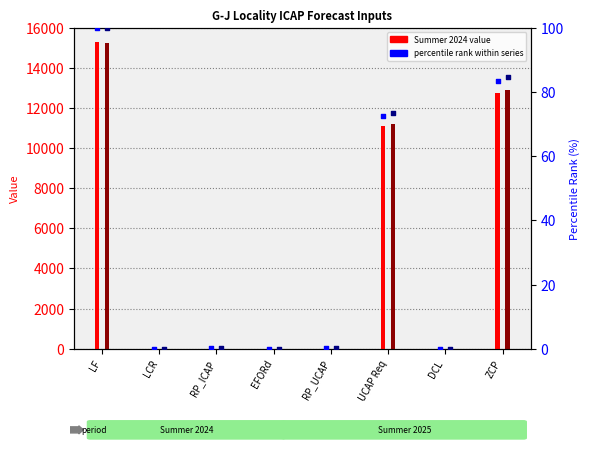

Which series has the largest total across all categories?

Summer 2025